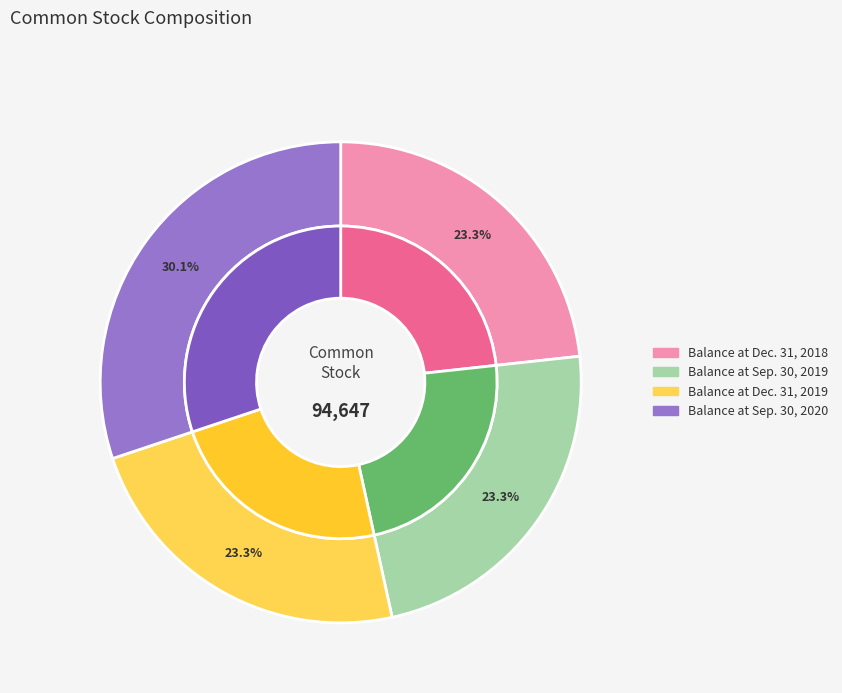

To the nearest percent, what is the difference between the Balance at Dec. 31, 2018 and Balance at Sep. 30, 2020 slice percentages?

7%